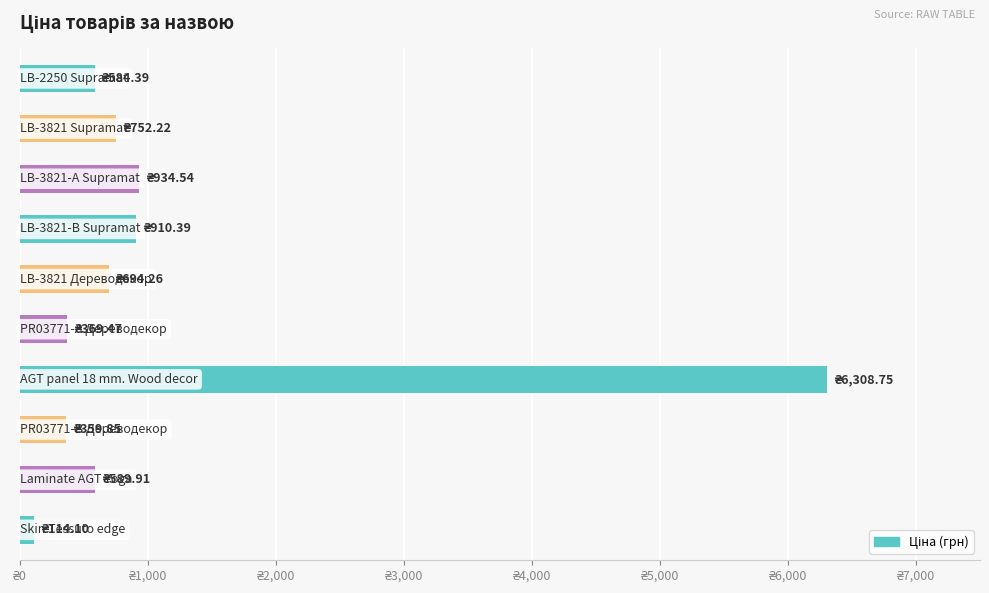

What is the smallest value displayed?

114.1